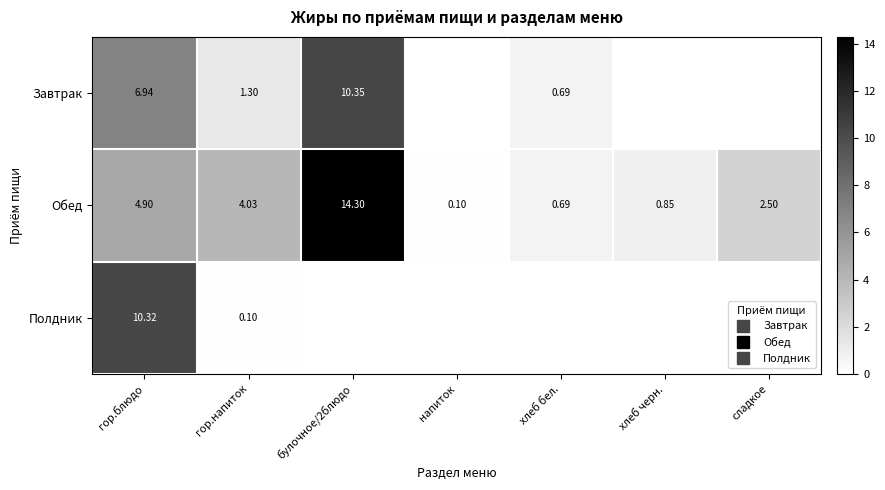

Is it true that Завтрак equals -3.4 at напиток?

False